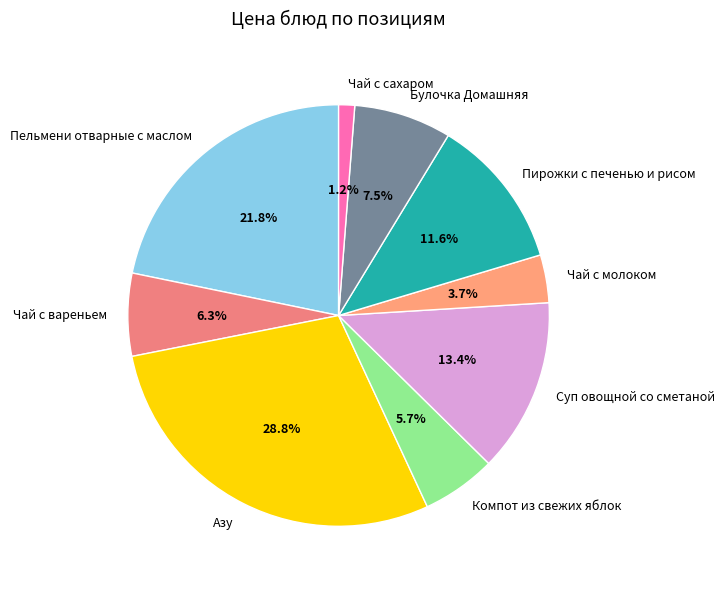

What is the largest slice in the pie chart?

Азу